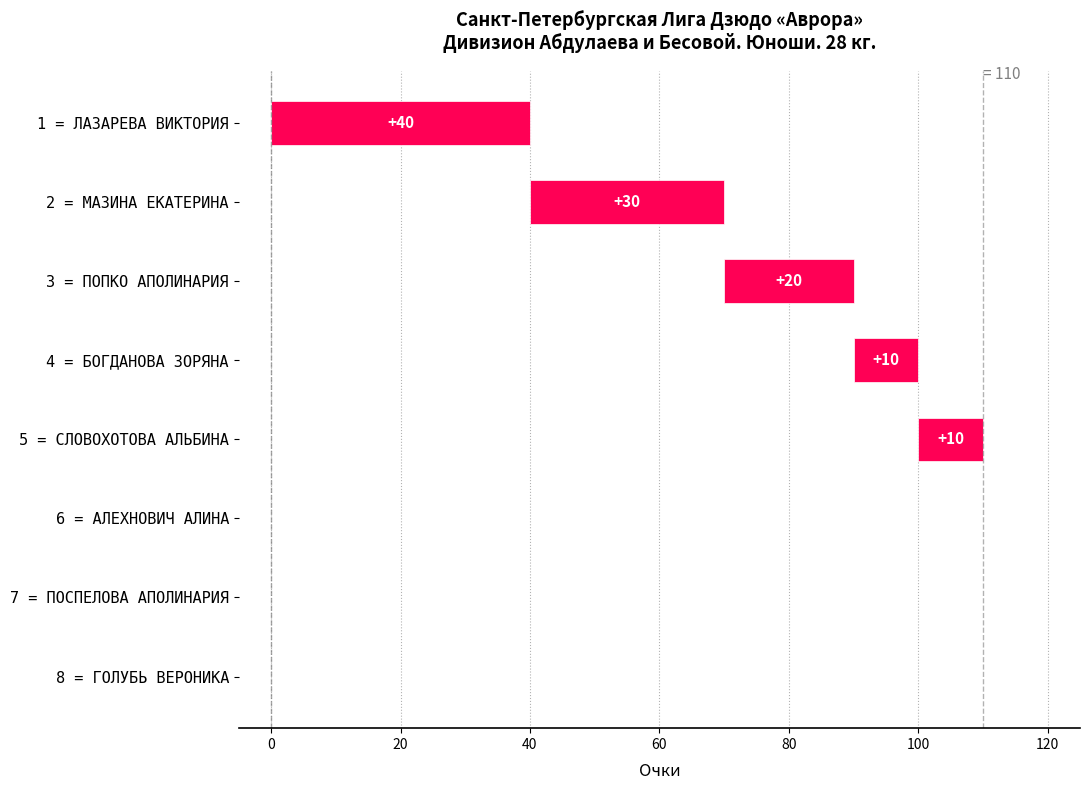

How many positive values are there?

5